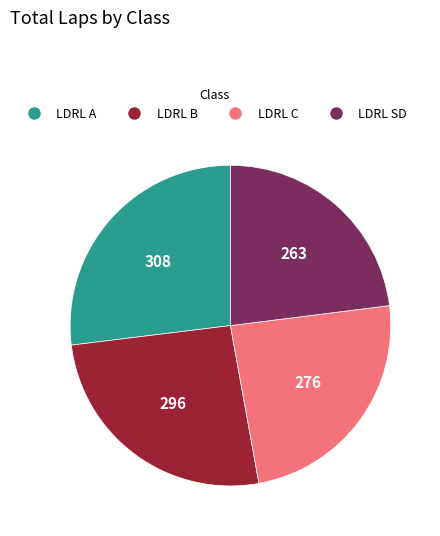

The LDRL C slice represents 24% of the pie. True or false?

True